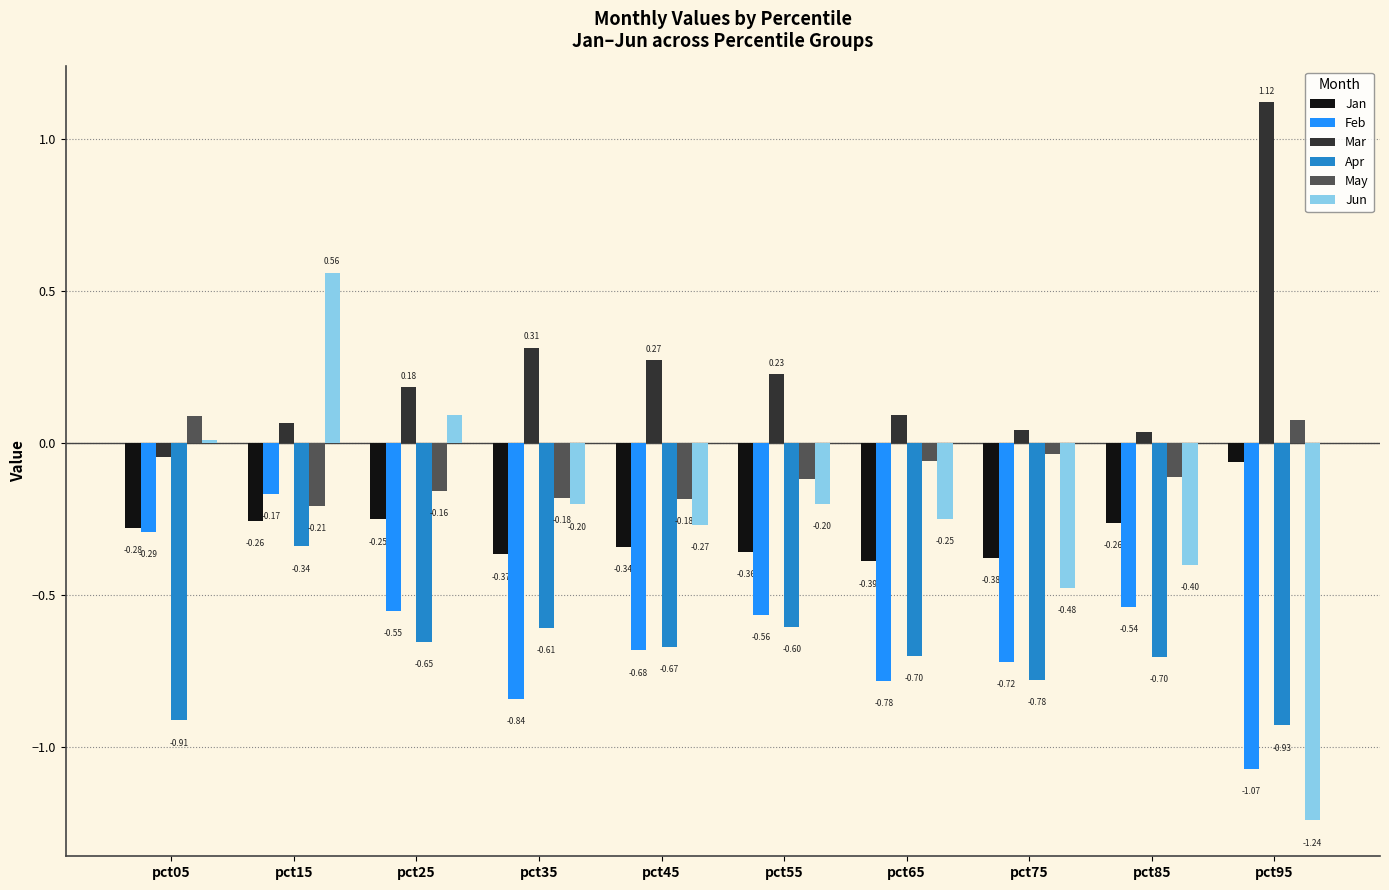

At which label is May closest to 0?

pct75